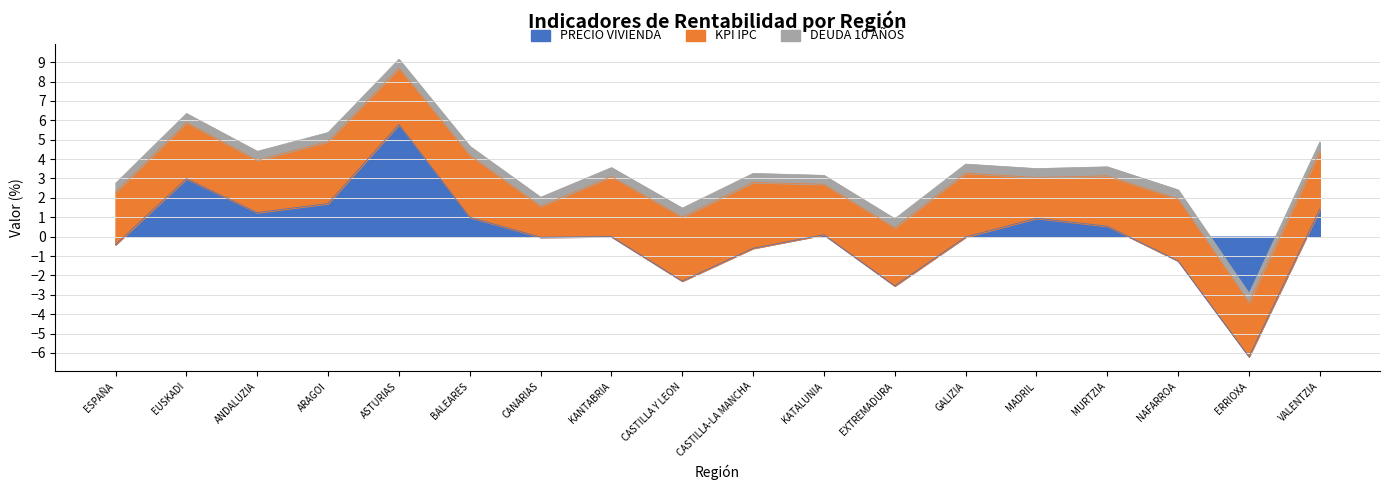

Where is the first local minimum for PRECIO VIVIENDA?

ANDALUZIA